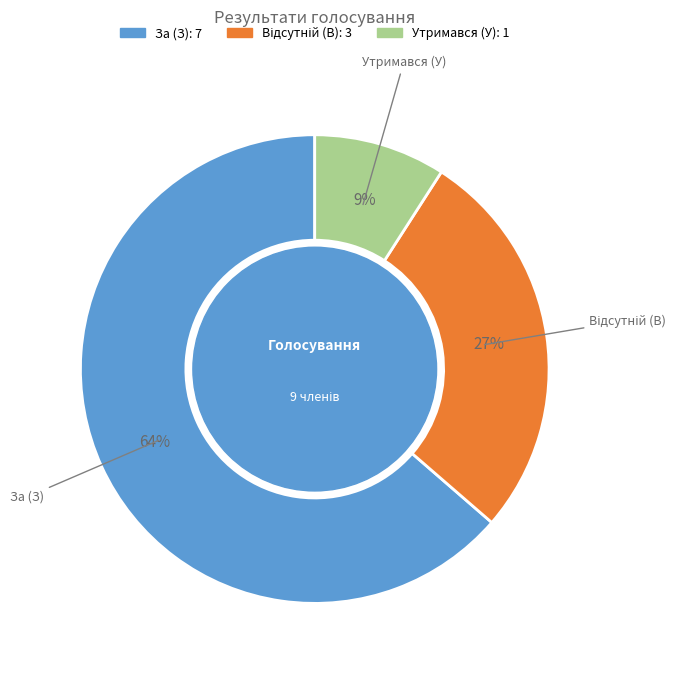

What is the largest slice in the pie chart?

За (З)